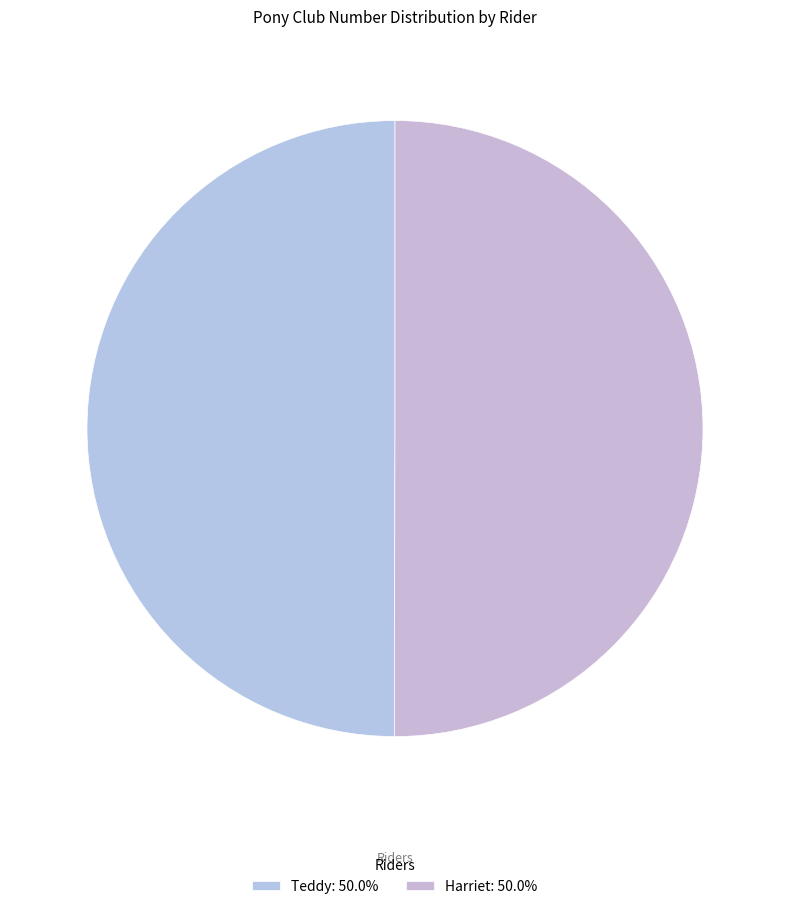

Is it true that Teddy is 50% of the pie?

True